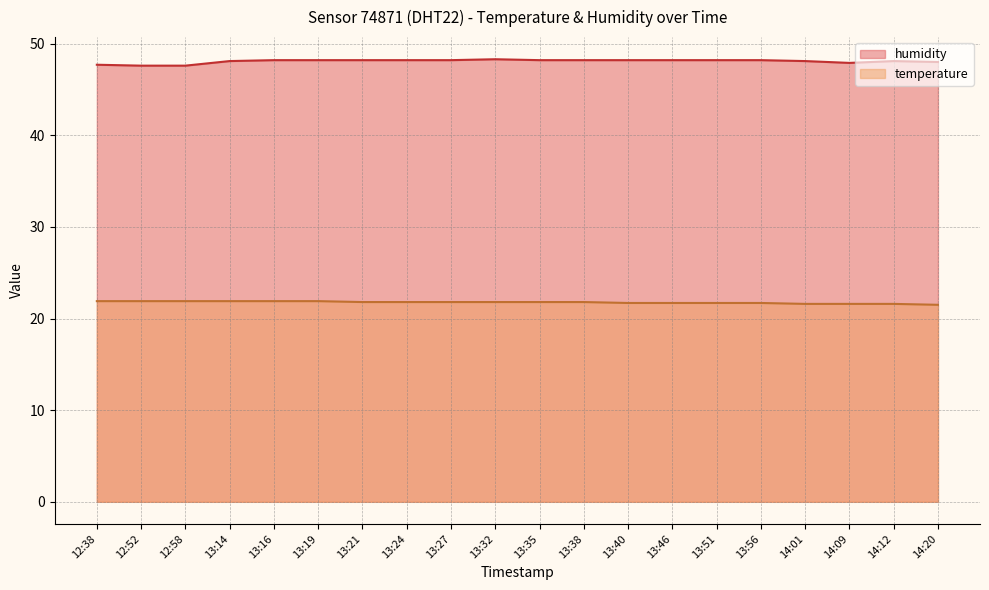

What is the value of the humidity point at the 18th from the left?

47.9